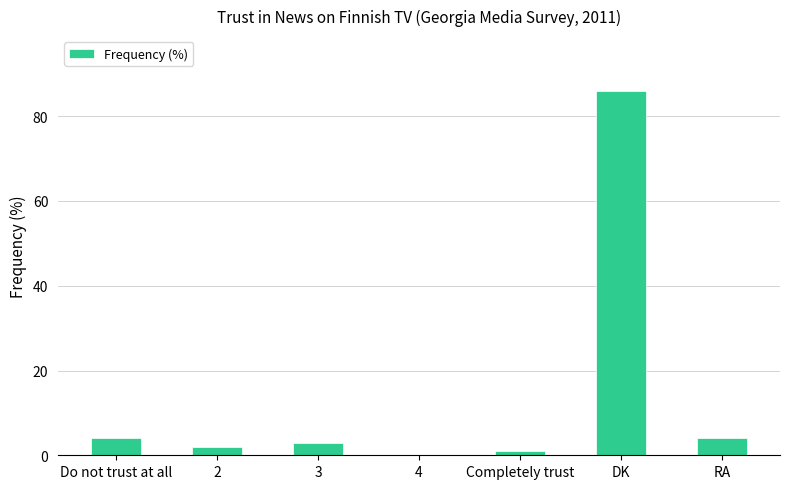

How many values are above zero?

6